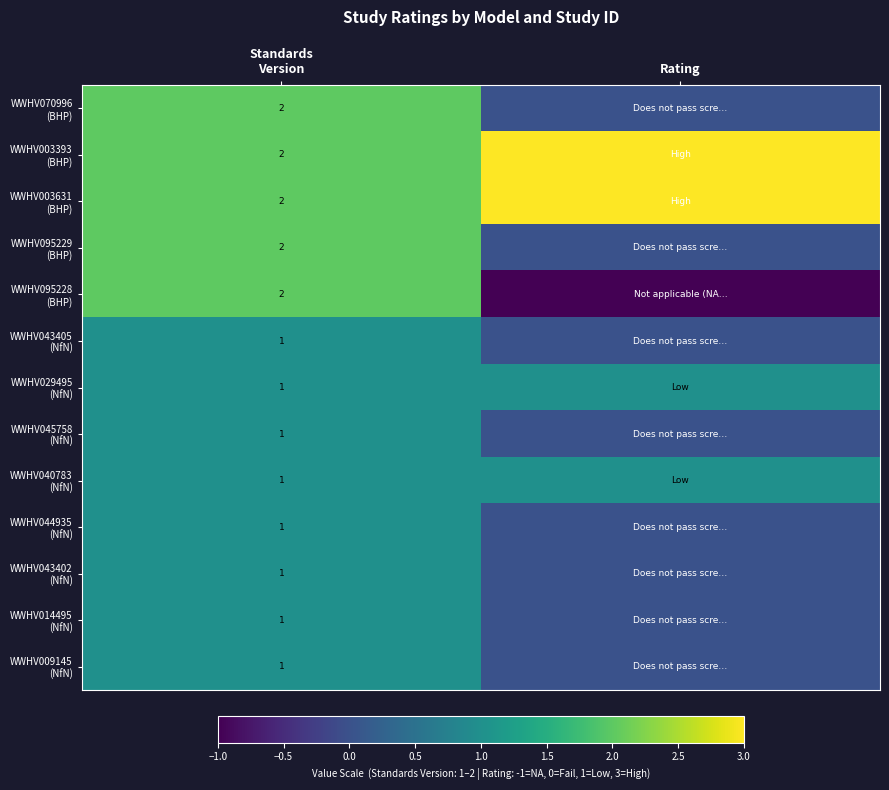

What is the sum of all WWHV043402 (NfN) values?

1